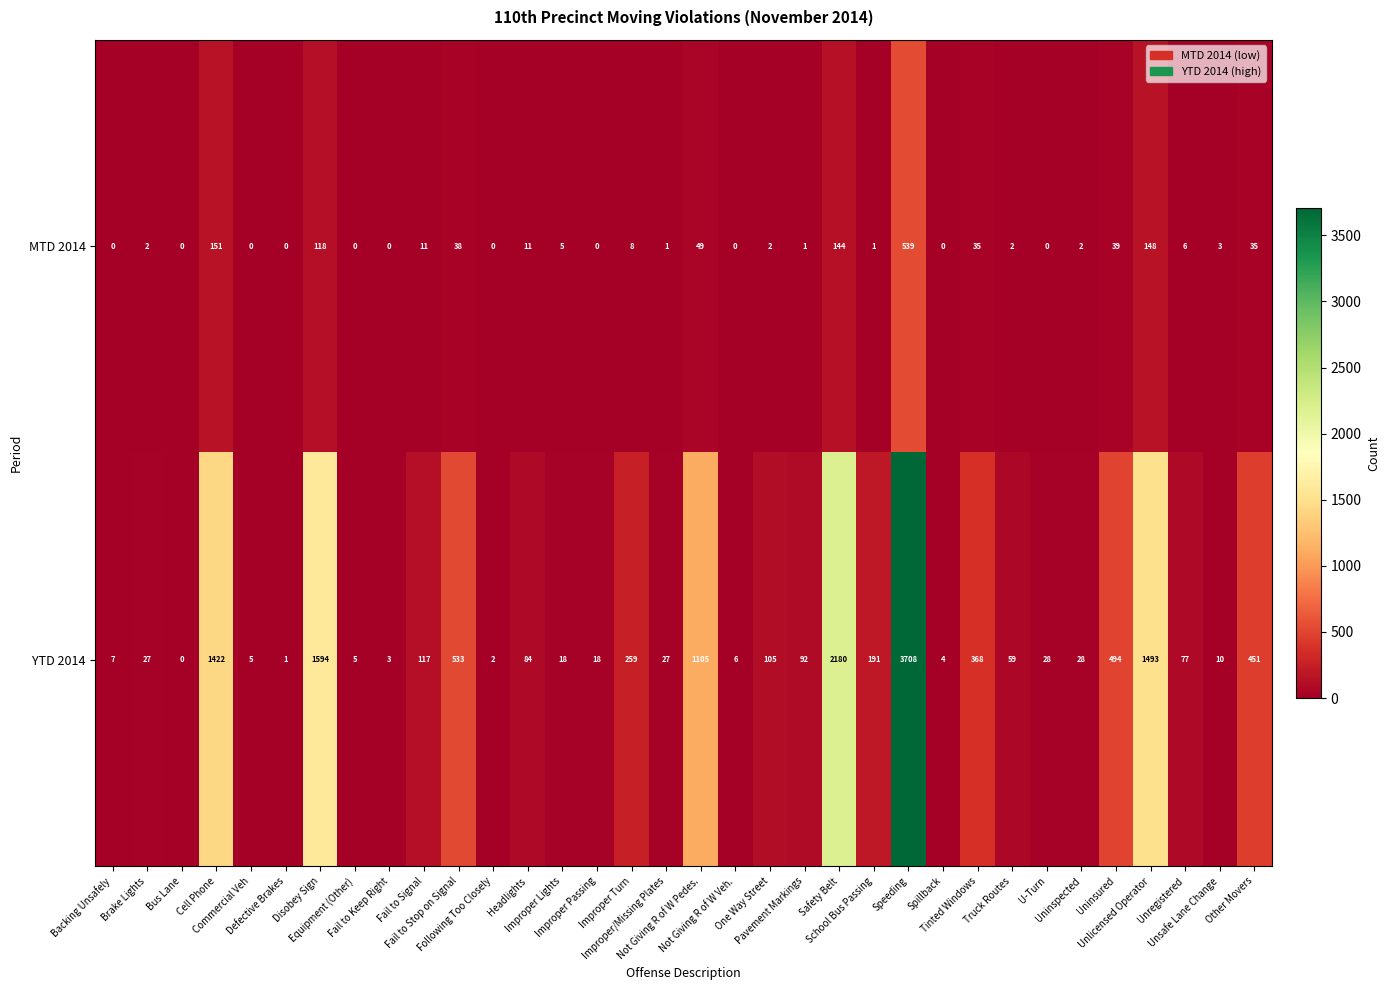

How many distinct data groups are displayed?

2